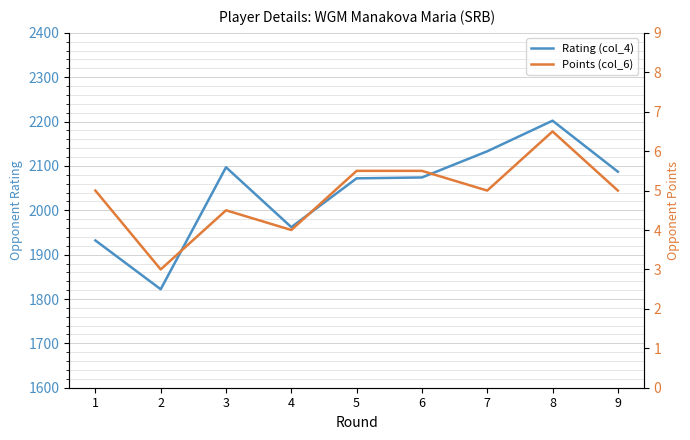

Where is the first local maximum for Points (col_6)?

3